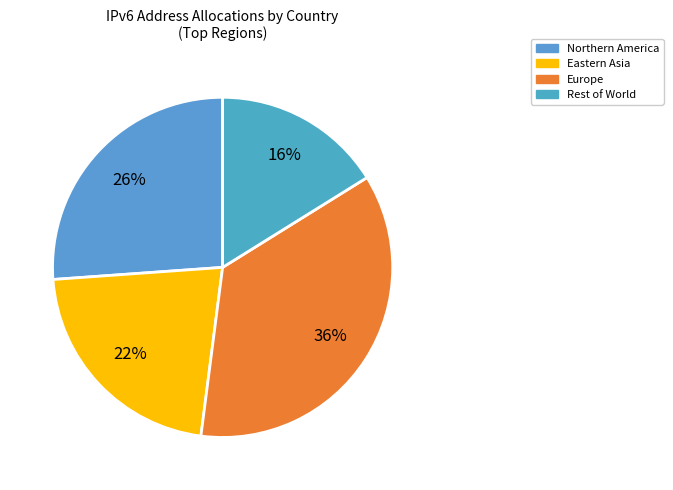

How many segments does this pie chart have?

4